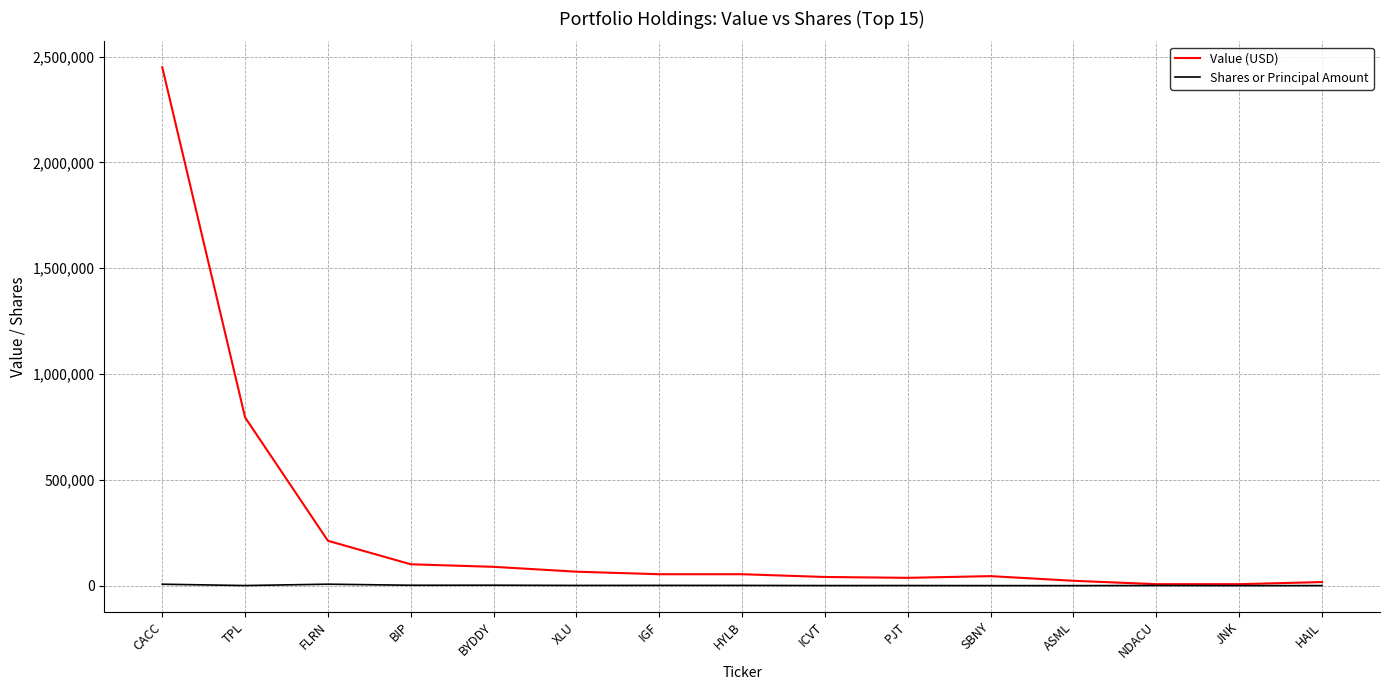

True or false: Value (USD) has a value of 92518 at FLRN.

False